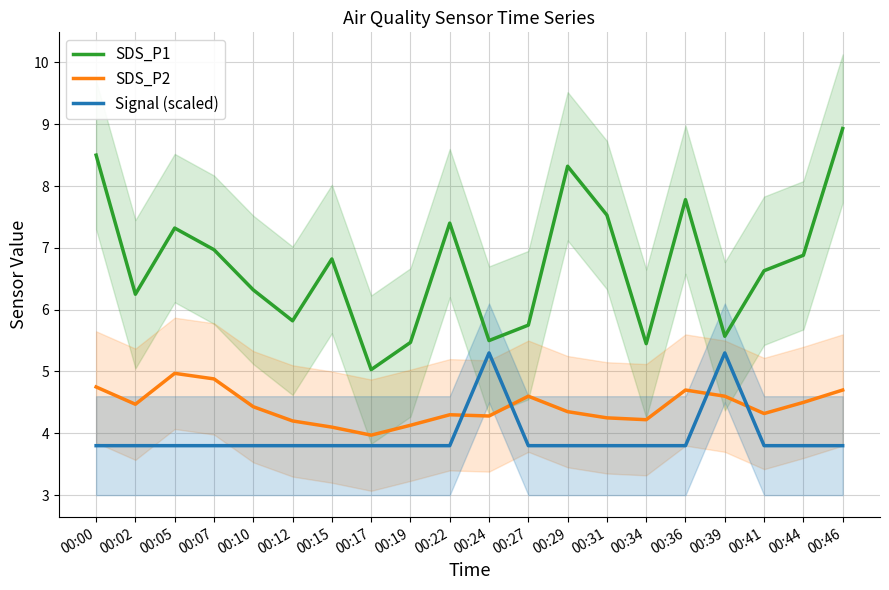

At 00:19, list the series in order from smallest to largest.

Signal (scaled), SDS_P2, SDS_P1